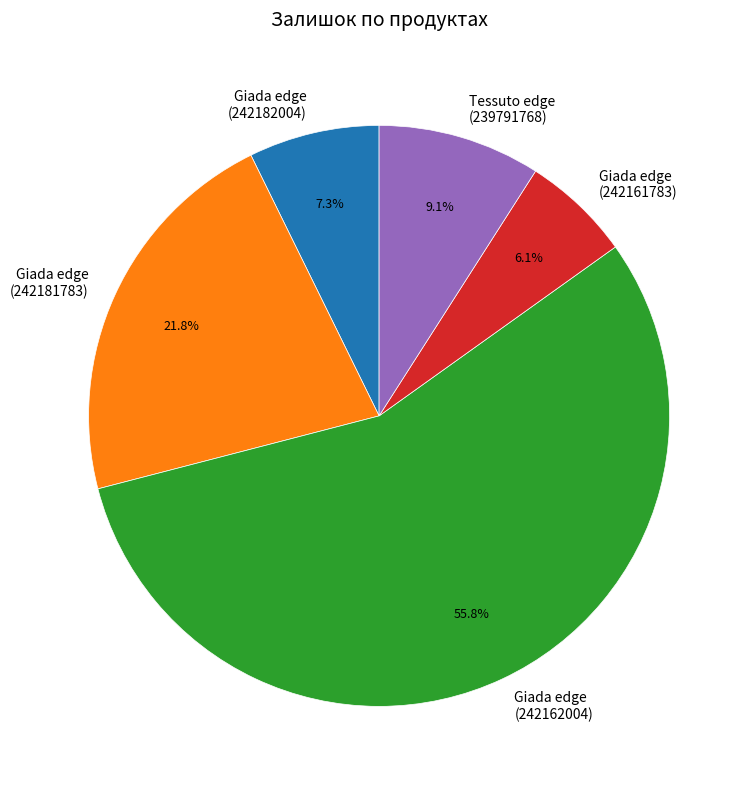

How many slices are in this pie chart?

5